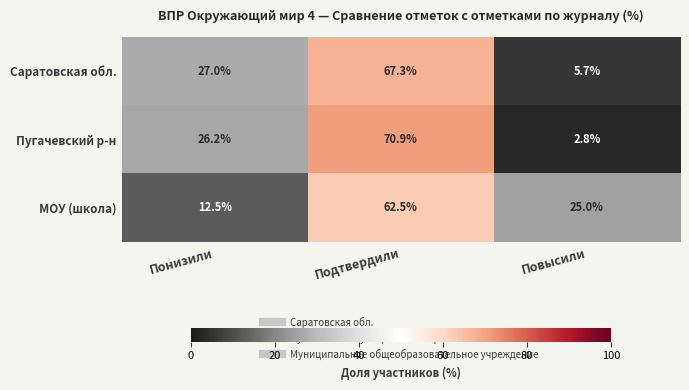

Reading left to right, extract all data points from this chart.

Саратовская обл.: Понизили=27.0	Подтвердили=67.3	Повысили=5.7
Пугачевский р-н: Понизили=26.2	Подтвердили=70.9	Повысили=2.8
МОУ (школа): Понизили=12.5	Подтвердили=62.5	Повысили=25.0